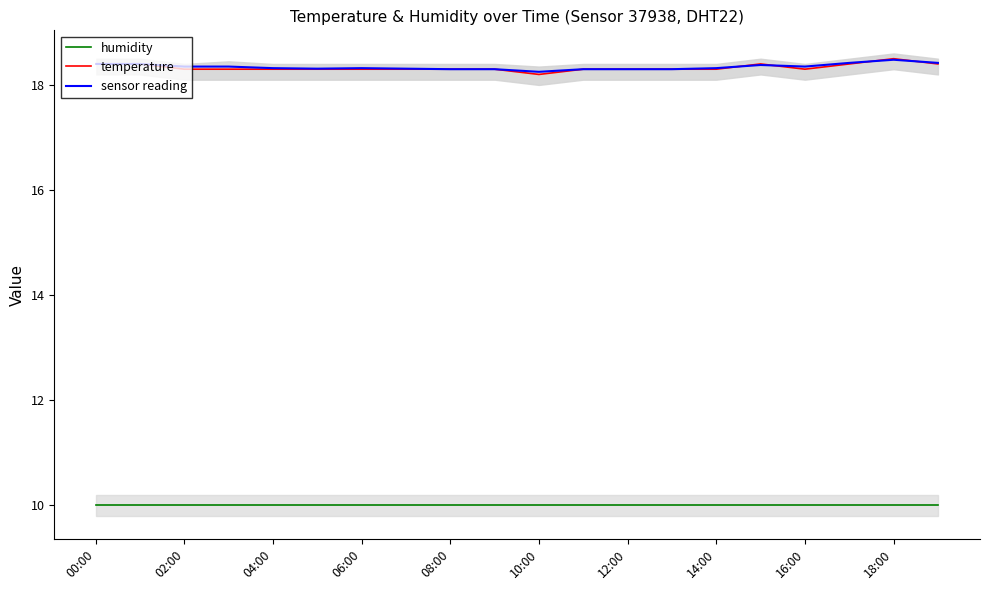

True or false: sensor reading and humidity cross at least once.

False